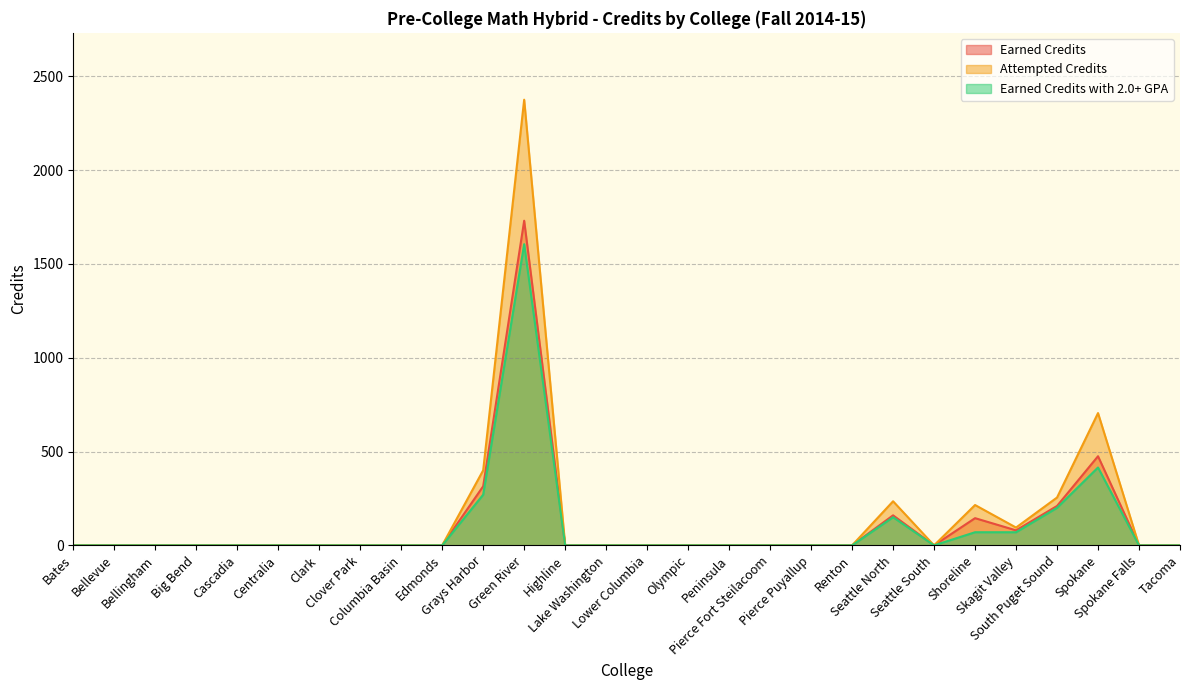

Reading left to right, what are all the values shown in this chart?

Earned Credits: 0	0	0	0	0	0	0	0	0	0	315	1730	0	0	0	0	0	0	0	0	160	0	145	80	210	475	0	0
Attempted Credits: 0	0	0	0	0	0	0	0	0	0	400	2375	0	0	0	0	0	0	0	0	235	0	215	95	255	705	0	0
Earned Credits with 2.0+ GPA: 0	0	0	0	0	0	0	0	0	0	270	1605	0	0	0	0	0	0	0	0	150	0	70	70	200	415	0	0